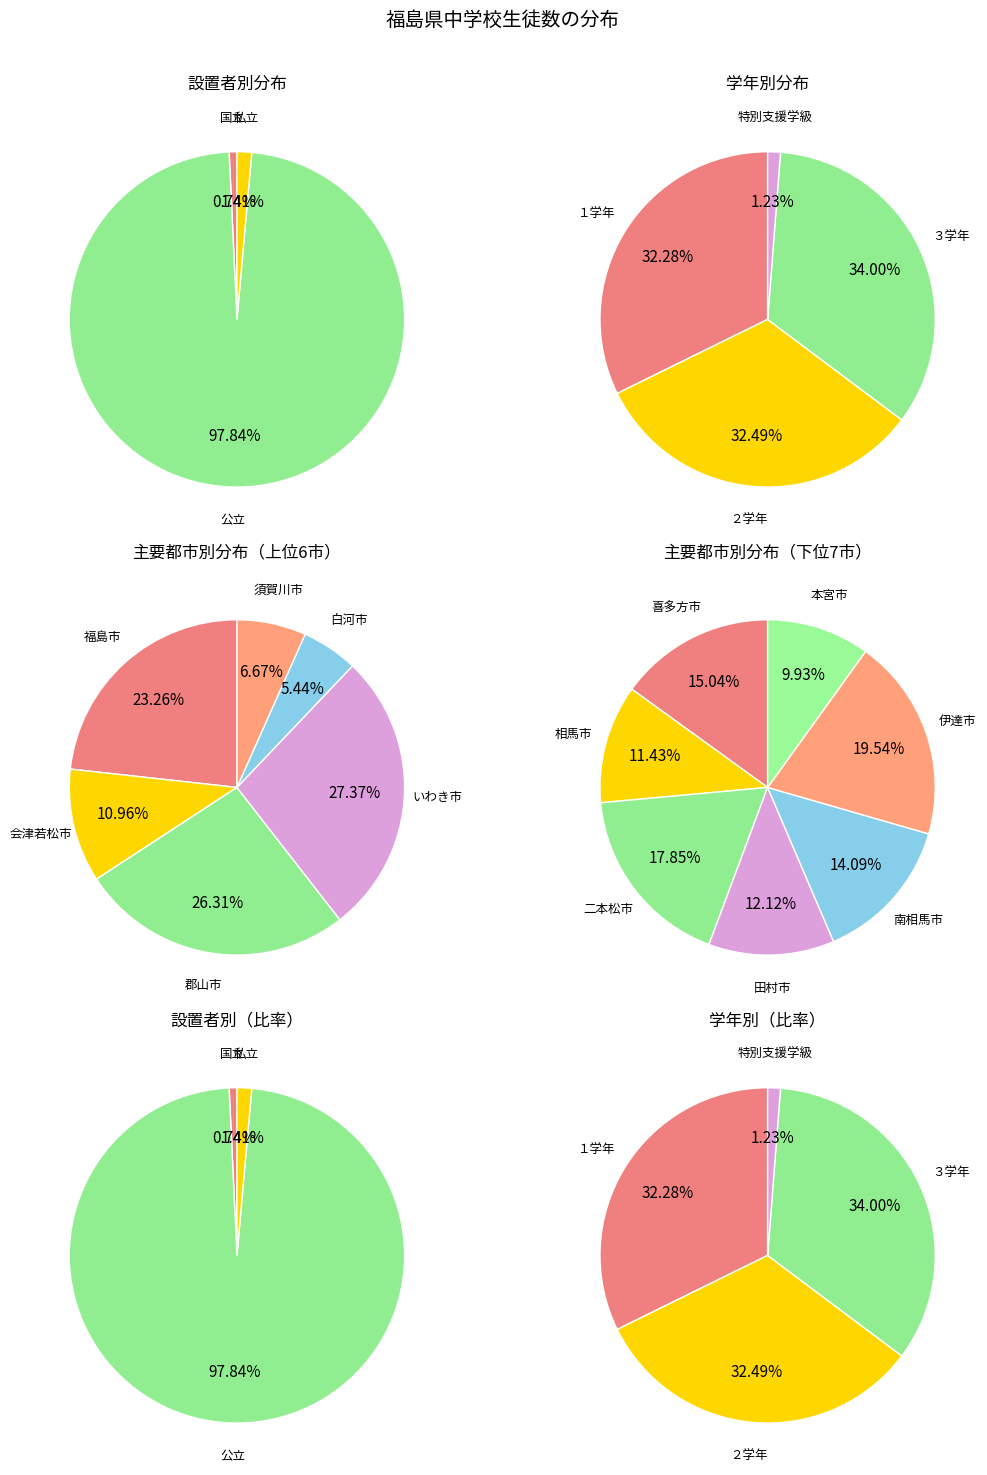

The 公立 slice represents 90% of the pie. True or false?

False